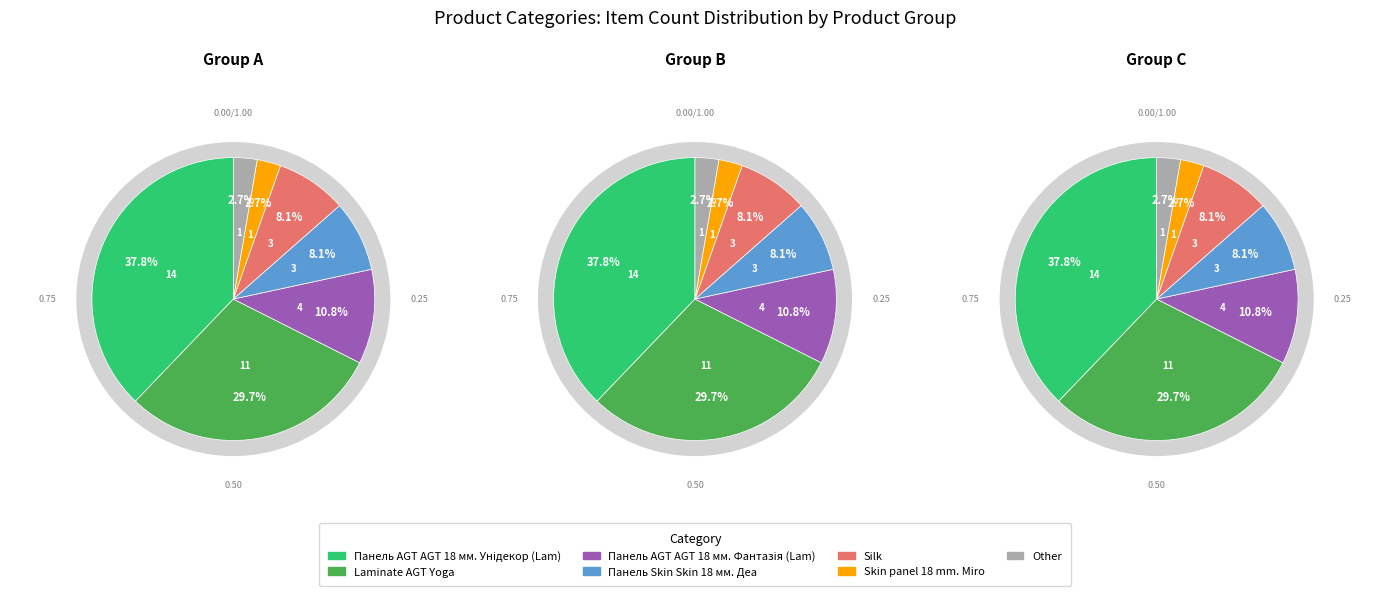

To the nearest percent, what is the difference between the largest and smallest slice percentages?

35%